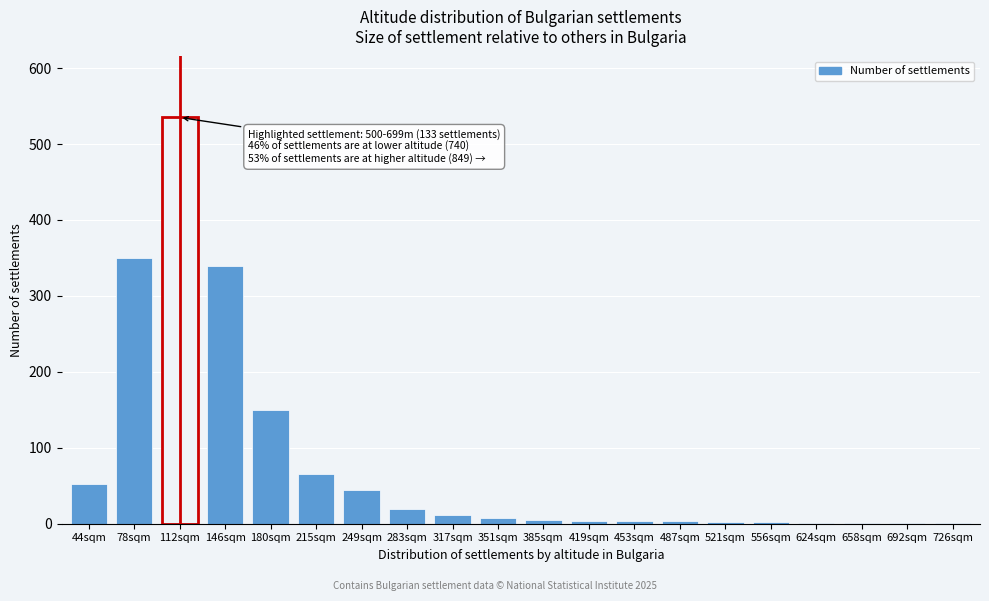

Which category has the highest value across all series?

112sqm